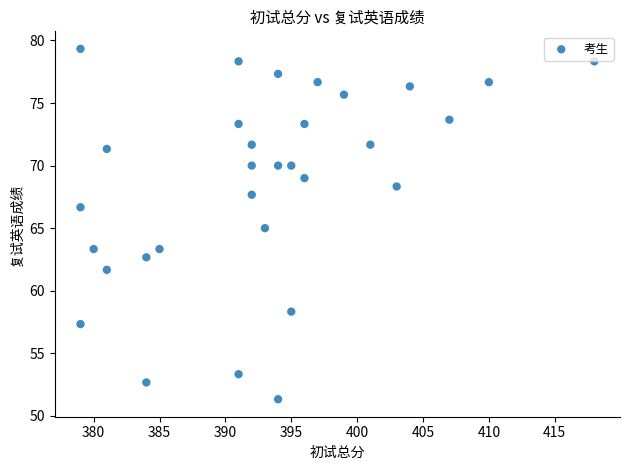

What is the range of X values (max minus min)?

39.0